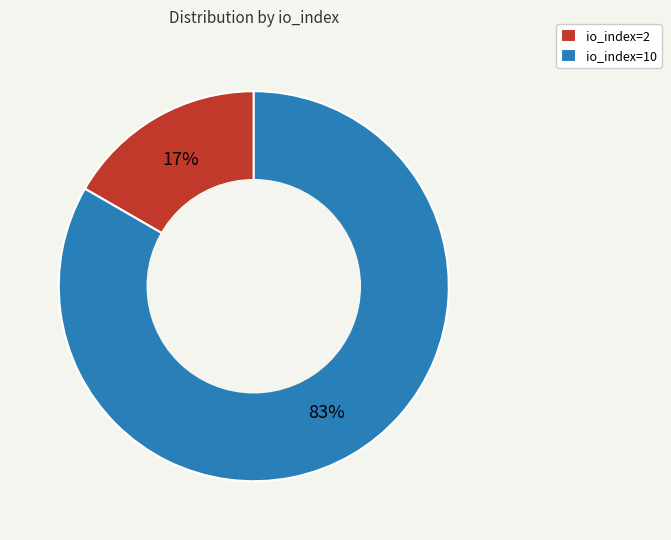

Is the sum of io_index=2 and io_index=10 greater than half?

Yes